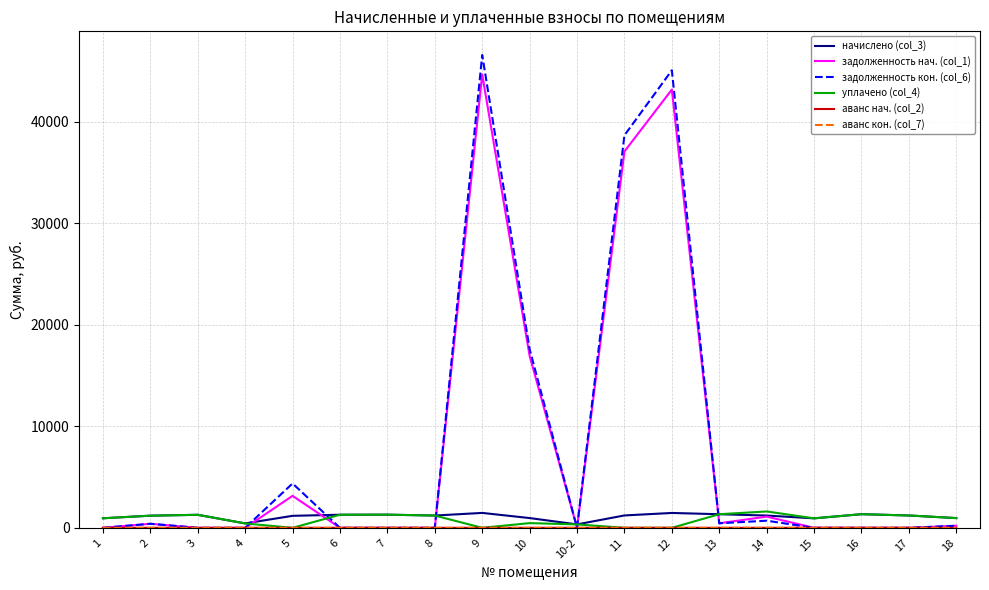

How many values in the уплачено (col_4) series exceed 958?

10